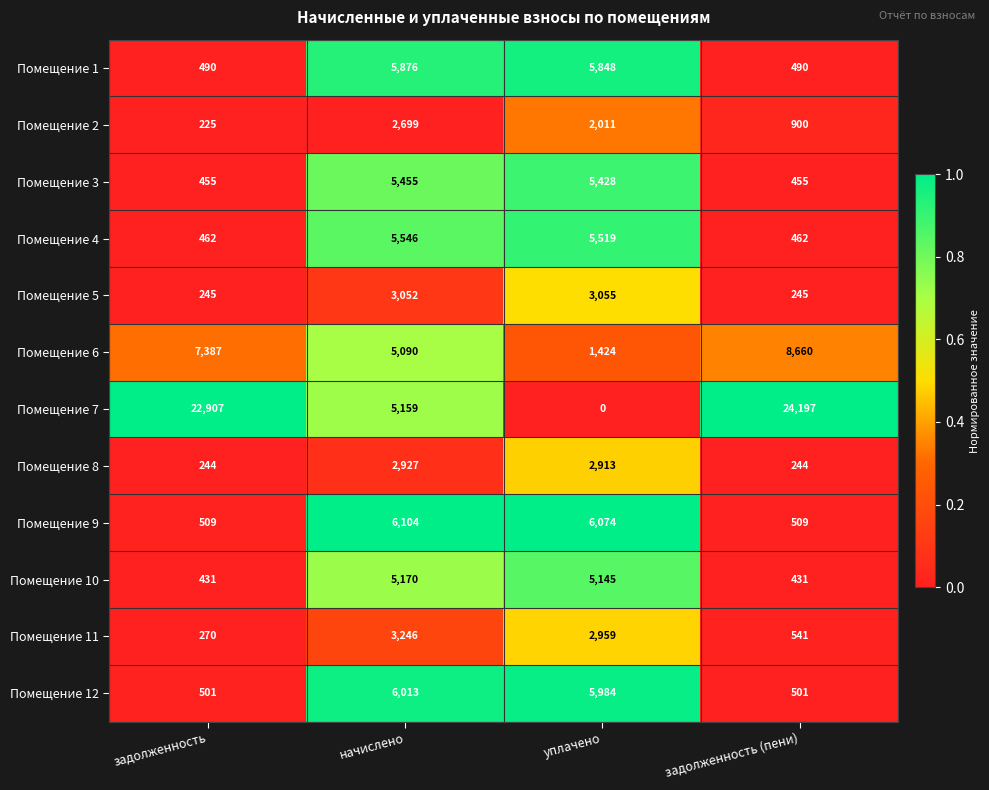

At which category does the chart reach its peak across all series?

задолженность (пени)